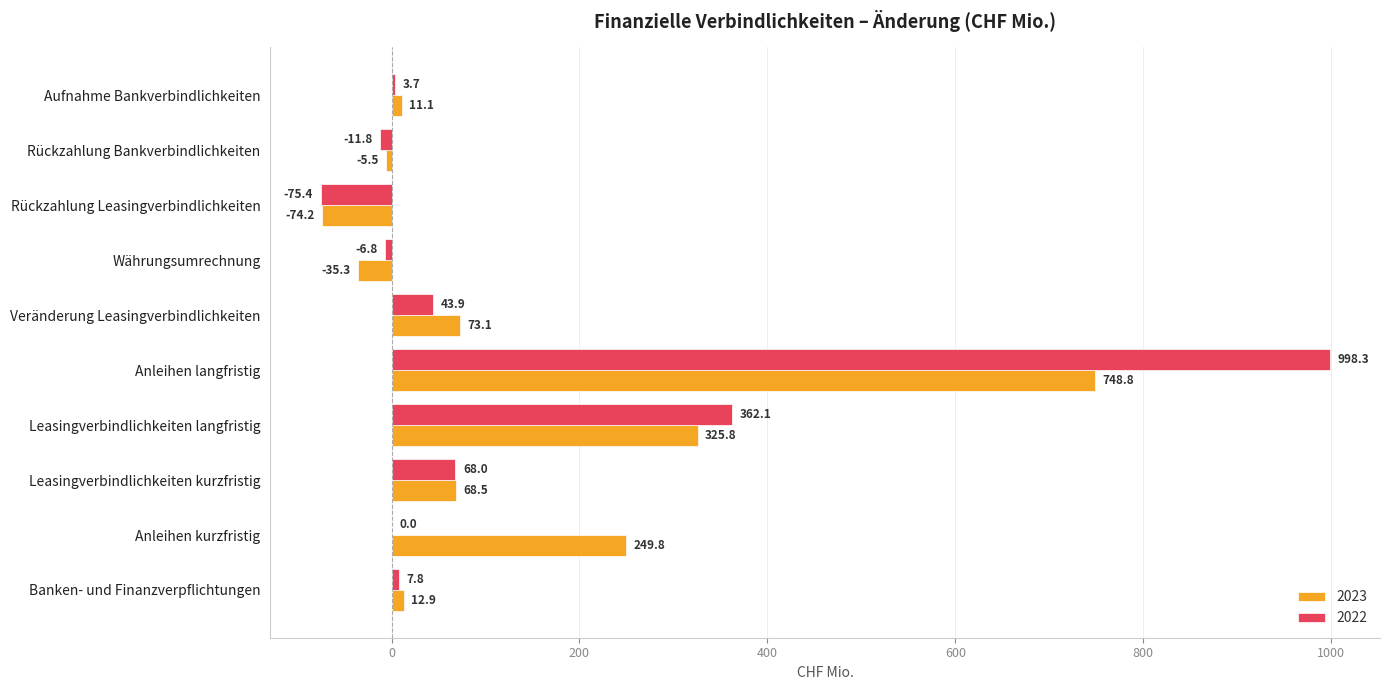

True or false: 2022 has a value of 7.8 at Banken- und Finanzverpflichtungen.

True